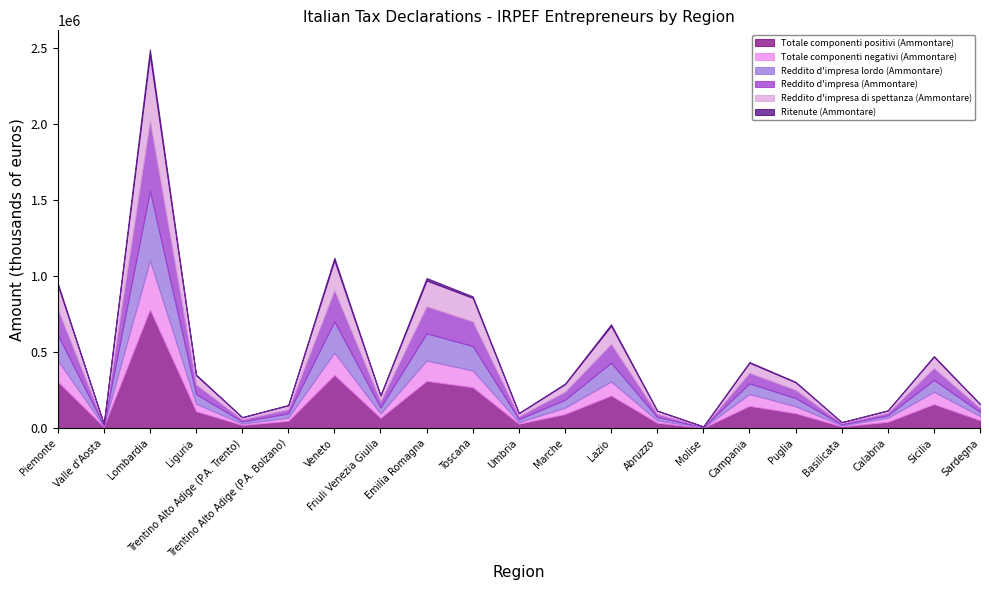

Reading left to right, what are all the values shown in this chart?

Totale componenti positivi (Ammontare): 307754	10172	779935	112907	22711	49261	350873	68948	311837	270606	30493	94158	215682	37186	4266	147779	99670	13446	43138	159326	53875
Totale componenti negativi (Ammontare): 139711	5373	322469	49599	8521	21953	146574	28984	133870	109792	10846	41925	92497	15795	1789	78190	45923	6369	26955	81235	27636
Reddito d'impresa lordo (Ammontare): 168043	4800	457466	63309	14190	27308	204698	39963	177967	160814	19646	52233	123185	21391	2477	69589	53747	7078	16183	78091	26238
Reddito d'impresa (Ammontare): 168039	4800	457446	63308	14190	27307	204695	39963	177956	160811	19646	52233	123185	21390	2477	69584	53747	7078	16183	78091	26238
Reddito d'impresa di spettanza (Ammontare): 159117	4698	431300	60161	13703	26155	195948	38078	169013	154628	19247	49823	118601	20370	2320	66005	49908	6937	15465	73931	25420
Ritenute (Ammontare): 14053	312	40121	5003	1226	1943	18817	3269	16869	10581	1814	4036	11075	1258	64	4912	3277	348	813	4622	1413